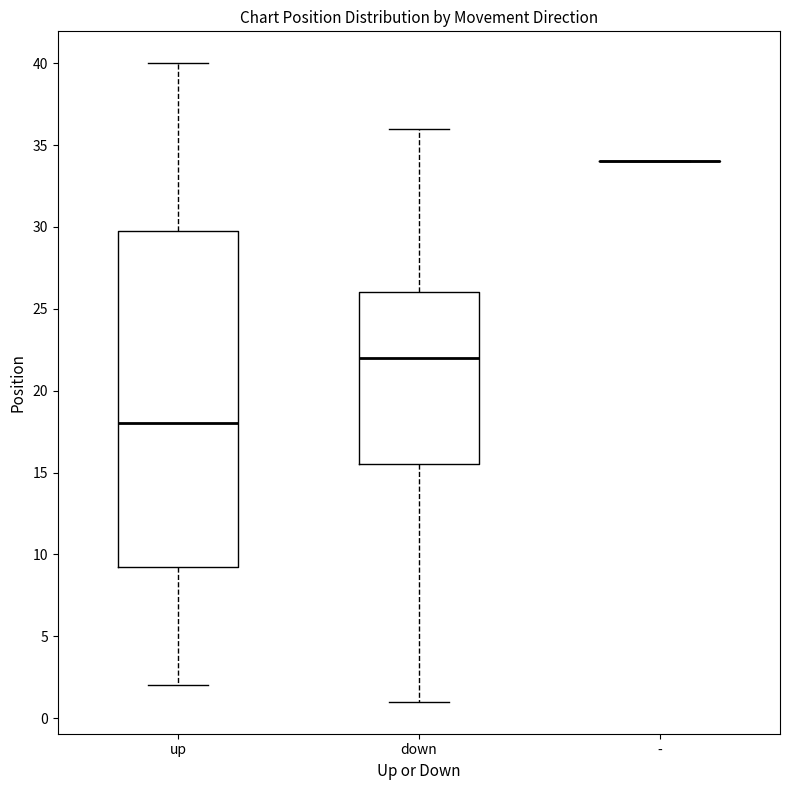

Reading left to right, read every box against the y-axis: the position of its median line, the range the box covers, and the ends of its whiskers. The values are not printed on the chart, so give them approximately, as read against the axis.

up: median 18.0, box 9.5 to 30.0, whiskers 2.0 to 40.0
down: median 22.0, box 15.5 to 26.0, whiskers 1.0 to 36.0
-: box collapsed to a line at 34.0, whiskers 34.0 to 34.0